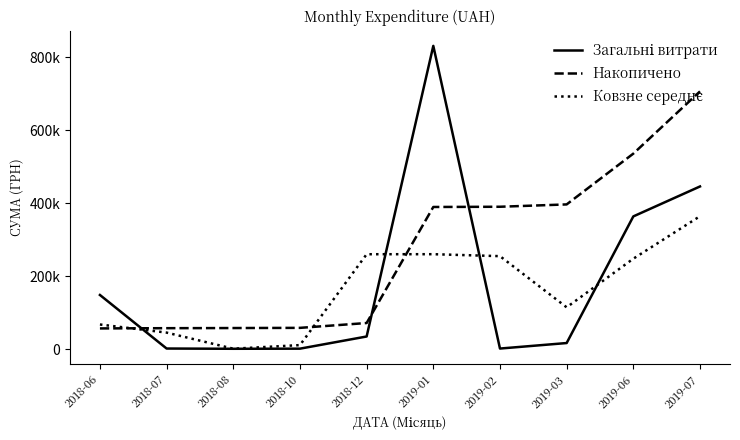

Is this an area chart (filled region under the line)?

No